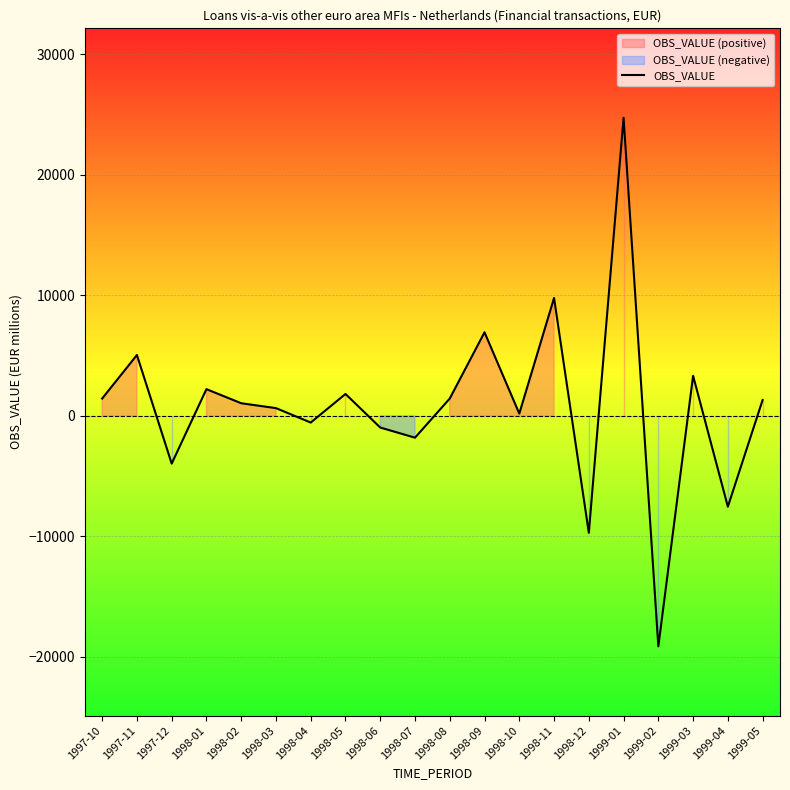

Does the chart display data point markers on the line(s)?

No